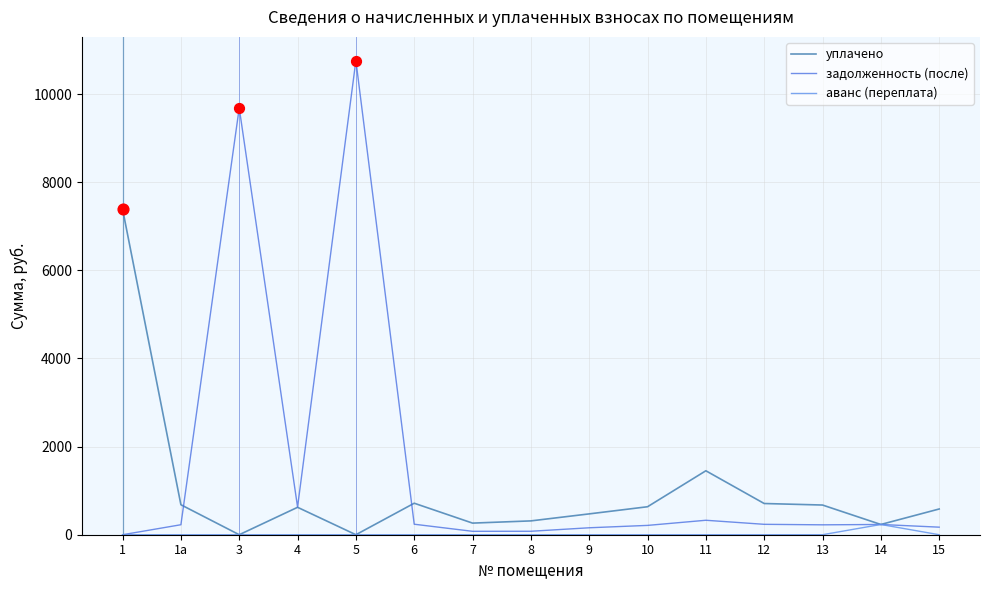

At how many categories does at least one series exceed 5318?

3